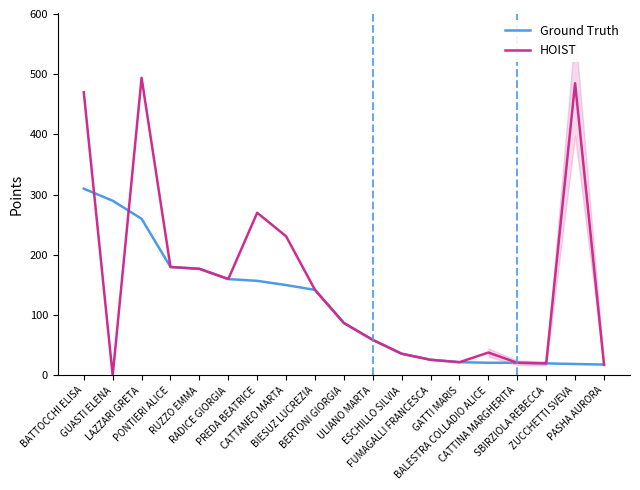

True or false: Ground Truth and HOIST cross at least once.

True